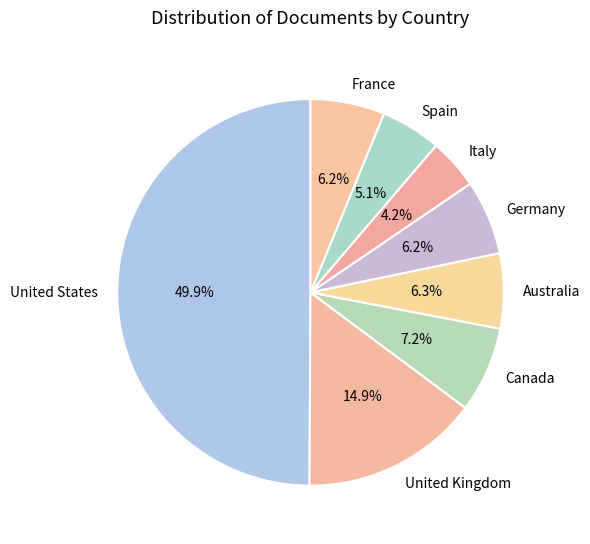

Which slice is the smallest?

Italy